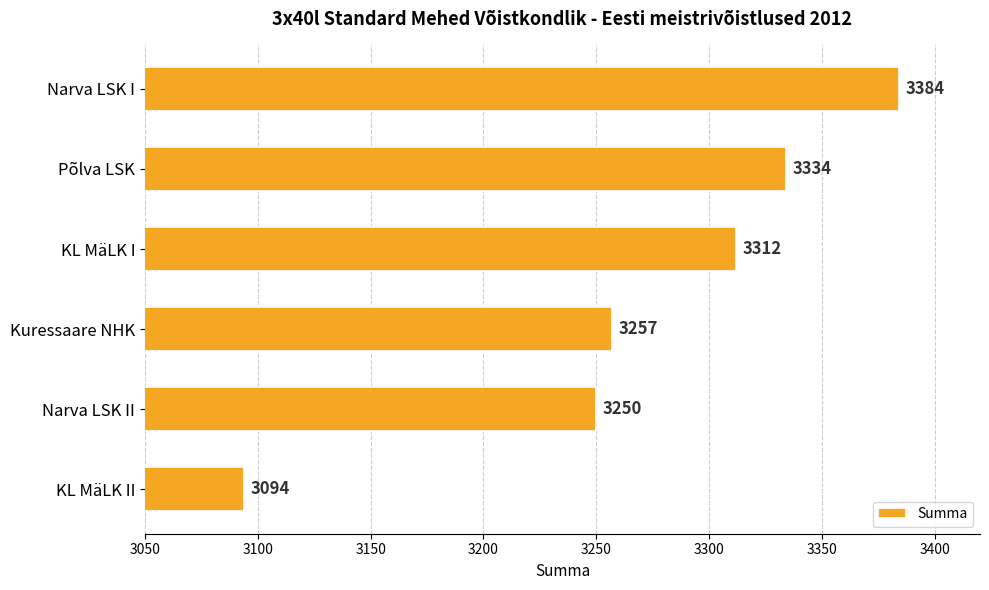

At which label is the value closest to 3239?

Narva LSK II